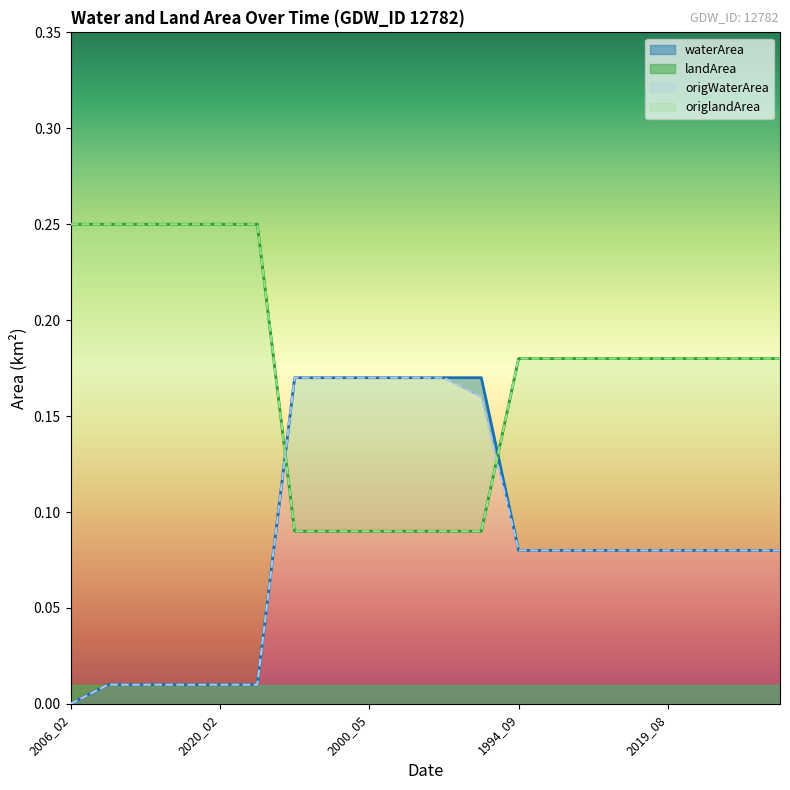

Reading right to left, list all the values displayed in this chart.

waterArea: 2021_06=0.1	2021_05=0.1	2020_07=0.1	2019_08=0.1	2017_08=0.1	2017_06=0.1	1994_10=0.1	1994_09=0.1	2006_06=0.2	2005_01=0.2	2003_09=0.2	2000_05=0.2	1990_11=0.2	1987_11=0.2	2020_04=0.0	2020_02=0.0	2018_06=0.0	2017_05=0.0	2016_02=0.0	2006_02=0.0
landArea: 2021_06=0.2	2021_05=0.2	2020_07=0.2	2019_08=0.2	2017_08=0.2	2017_06=0.2	1994_10=0.2	1994_09=0.2	2006_06=0.1	2005_01=0.1	2003_09=0.1	2000_05=0.1	1990_11=0.1	1987_11=0.1	2020_04=0.2	2020_02=0.2	2018_06=0.2	2017_05=0.2	2016_02=0.2	2006_02=0.2
origWaterArea: 2021_06=0.1	2021_05=0.1	2020_07=0.1	2019_08=0.1	2017_08=0.1	2017_06=0.1	1994_10=0.1	1994_09=0.1	2006_06=0.2	2005_01=0.2	2003_09=0.2	2000_05=0.2	1990_11=0.2	1987_11=0.2	2020_04=0.0	2020_02=0.0	2018_06=0.0	2017_05=0.0	2016_02=0.0	2006_02=0.0
origlandArea: 2021_06=0.2	2021_05=0.2	2020_07=0.2	2019_08=0.2	2017_08=0.2	2017_06=0.2	1994_10=0.2	1994_09=0.2	2006_06=0.1	2005_01=0.1	2003_09=0.1	2000_05=0.1	1990_11=0.1	1987_11=0.1	2020_04=0.2	2020_02=0.2	2018_06=0.2	2017_05=0.2	2016_02=0.2	2006_02=0.2